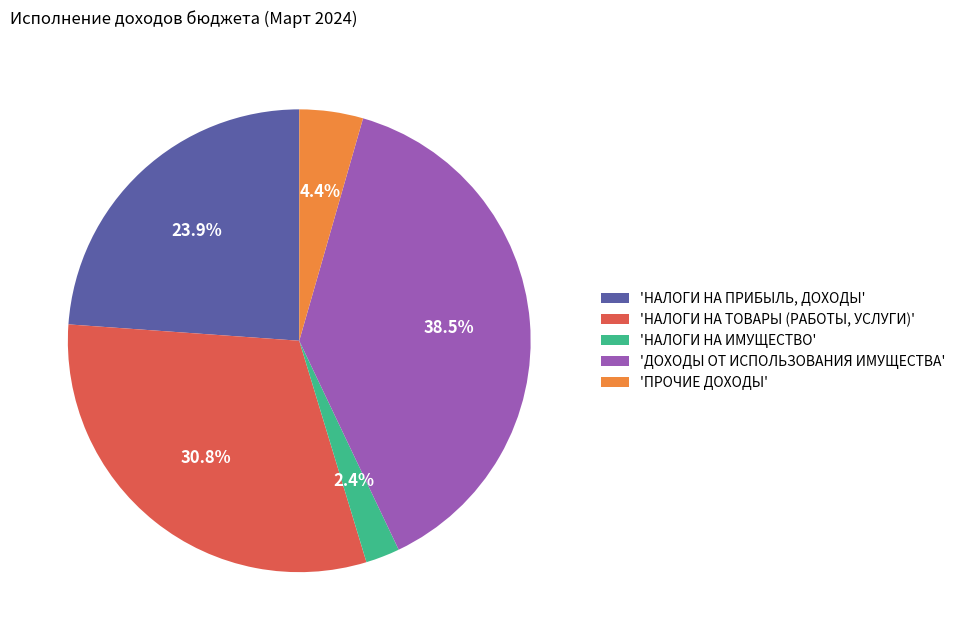

Count the number of slices in the pie.

5